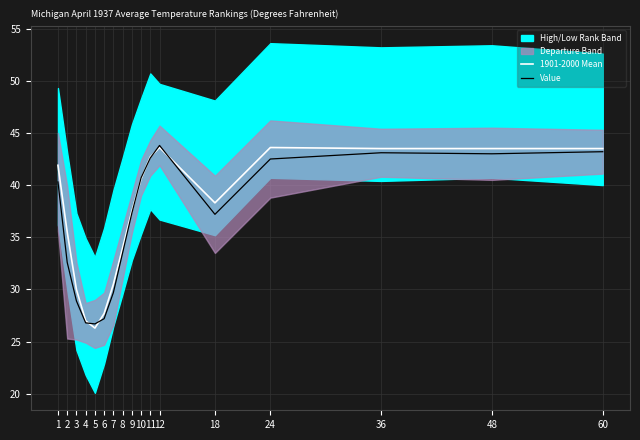

At which category does 1901-2000 Mean reach its first local peak?

12